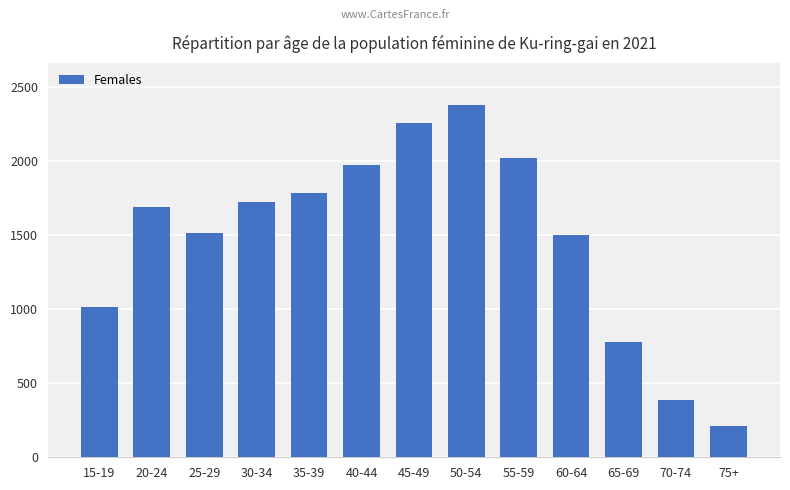

What is the change in value from 35-39 to 70-74?

-1400